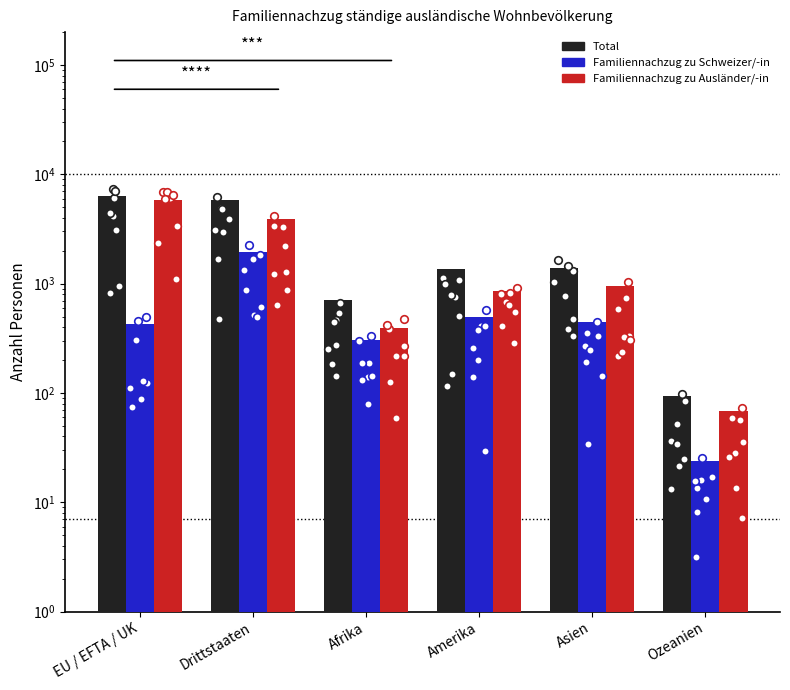

What are all the series names shown in the legend?

Total, Familiennachzug zu Schweizer/-in, Familiennachzug zu Ausländer/-in